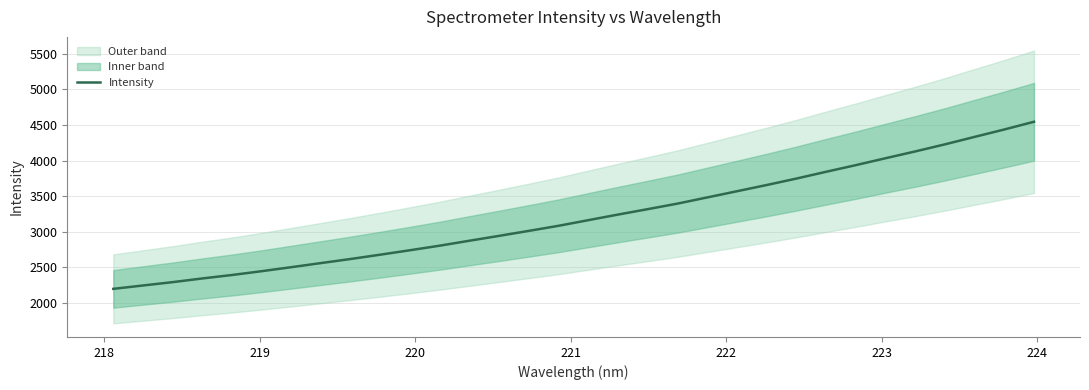

True or false: the data has more than 2 interior local peaks.

False